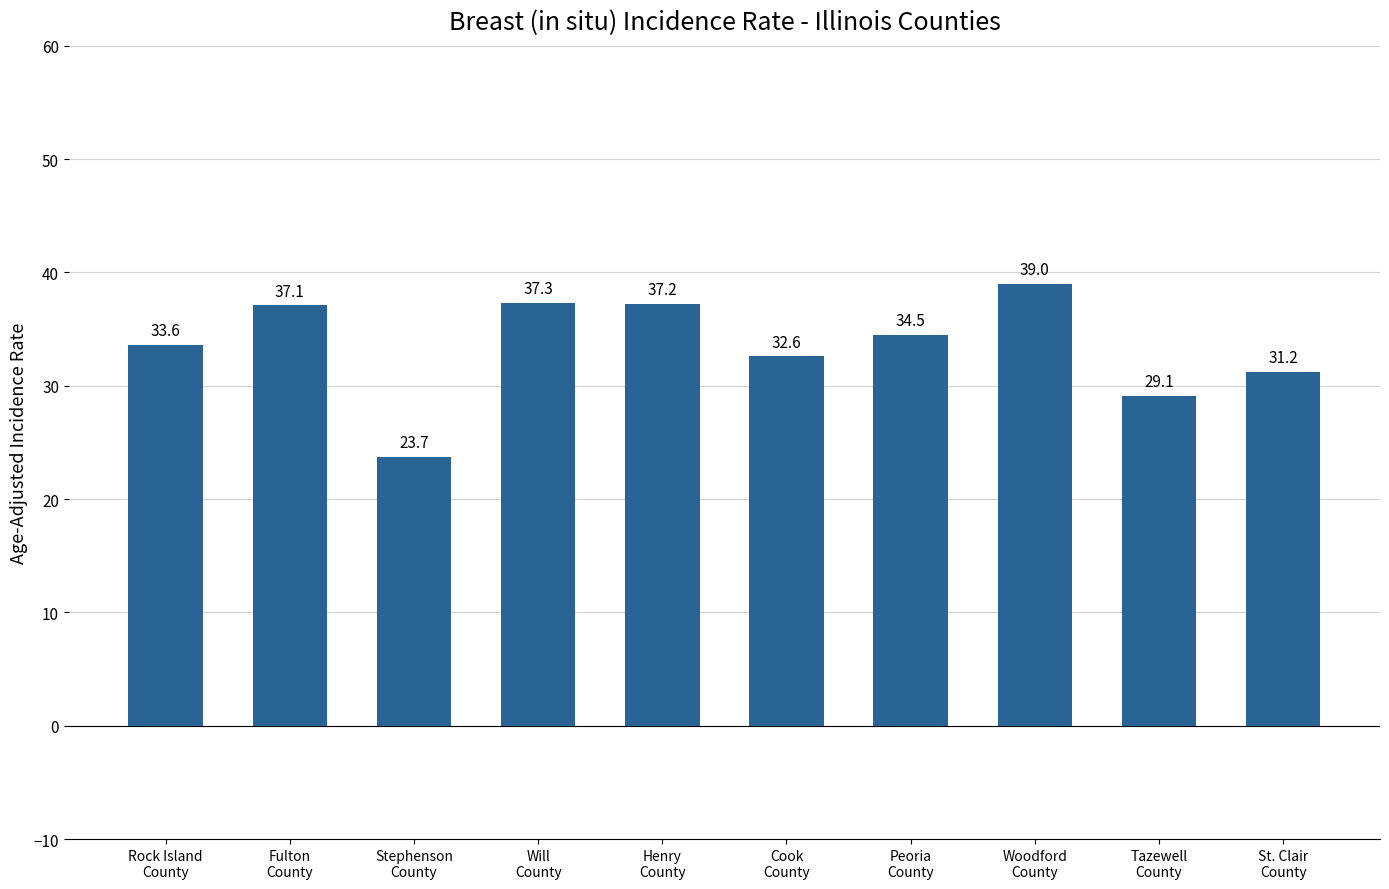

Rank the categories by value from highest to lowest.

Woodford
County, Will
County, Henry
County, Fulton
County, Peoria
County, Rock Island
County, Cook
County, St. Clair
County, Tazewell
County, Stephenson
County